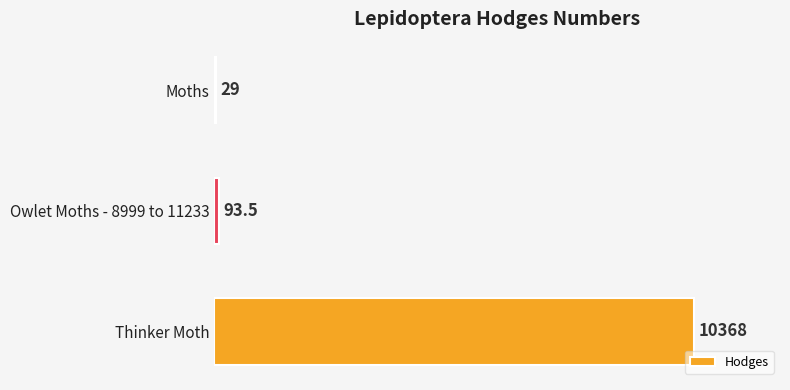

At which label is the value closest to 5198?

Owlet Moths - 8999 to 11233